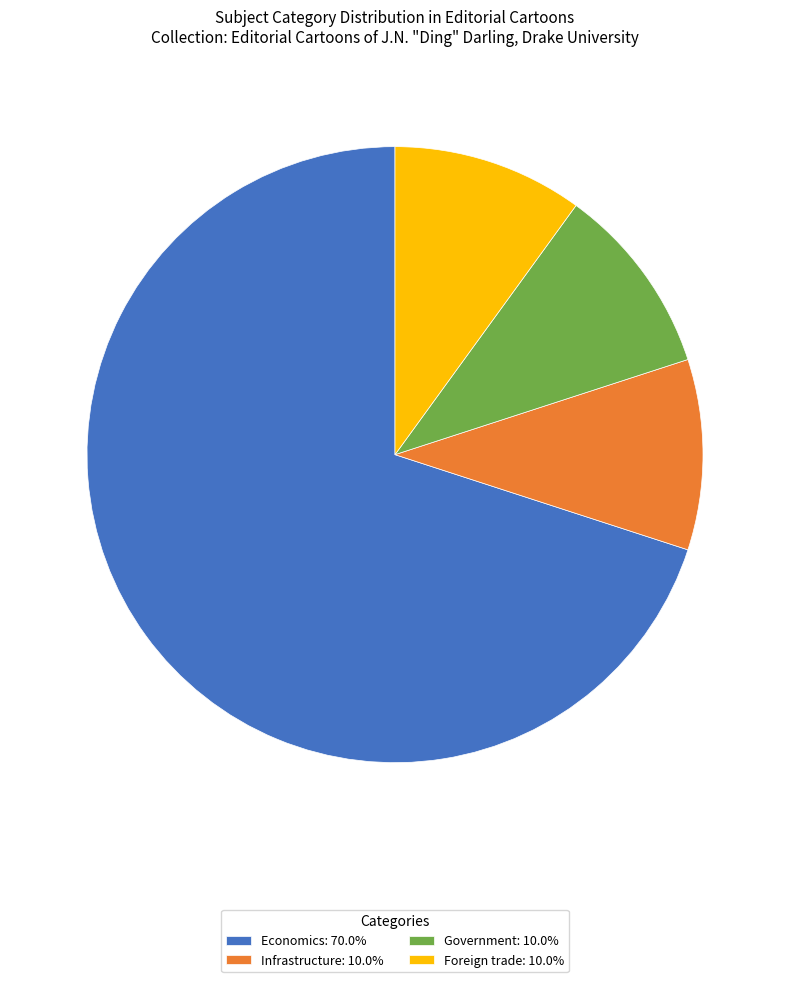

Approximately how many times larger is the value at Economics compared to Infrastructure?

7.0